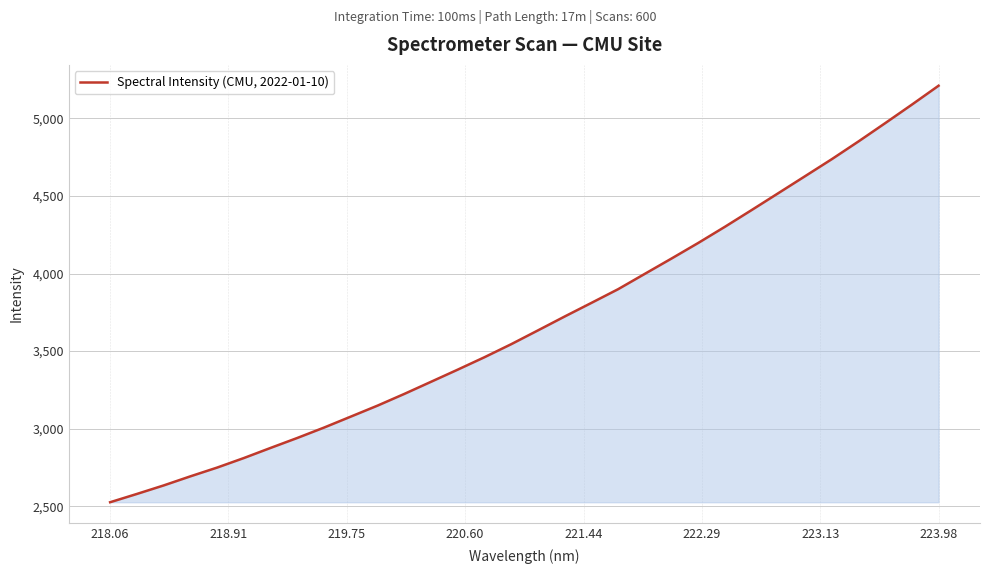

What is the maximum value shown in the chart?

5210.8